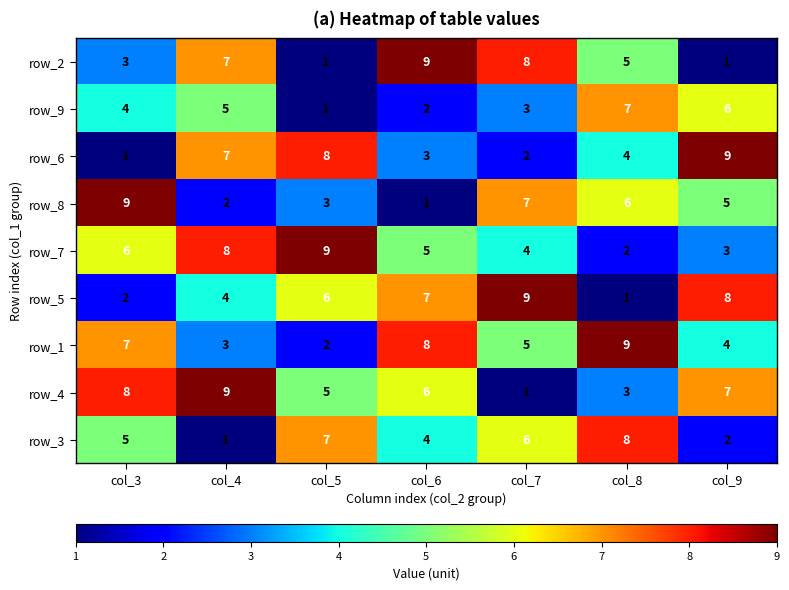

What value does the row_8 series have at col_9?

5